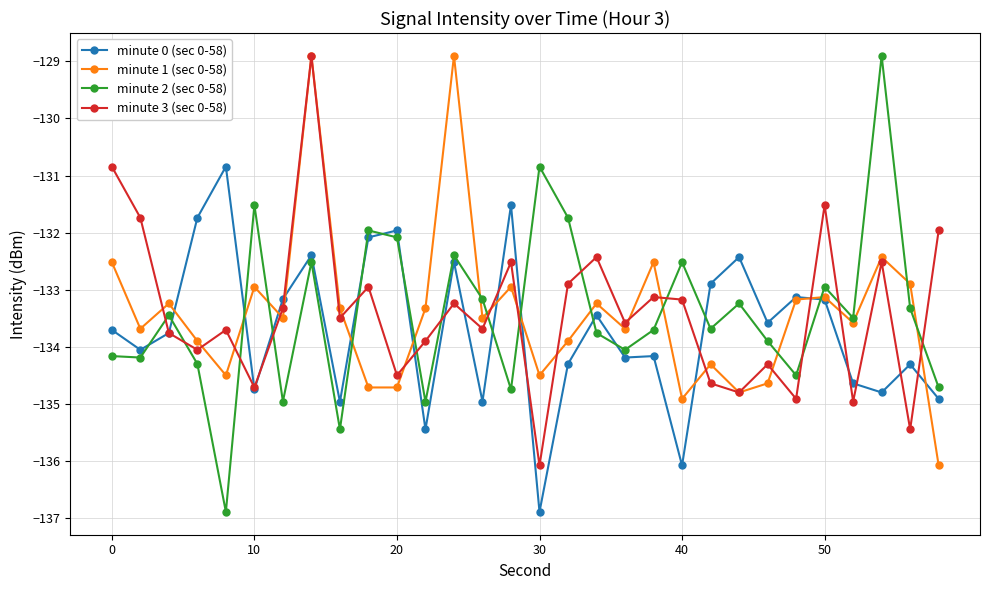

Which series has the widest spread of values?

minute 2 (sec 0-58)